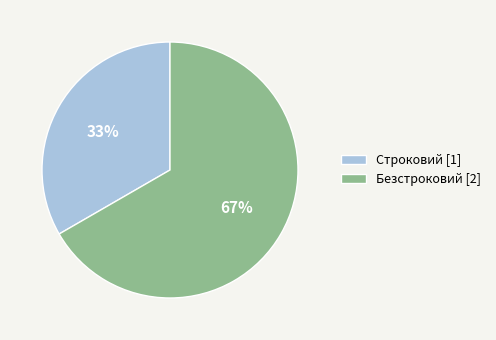

To the nearest percent, what percentage of the pie is Безстроковий?

67%